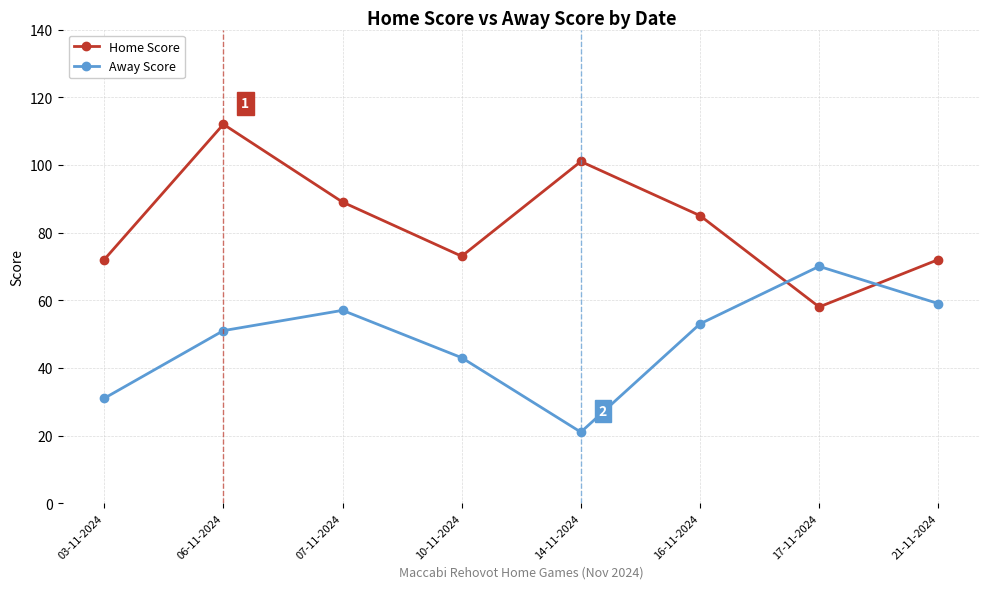

How many lines are shown in the chart?

2